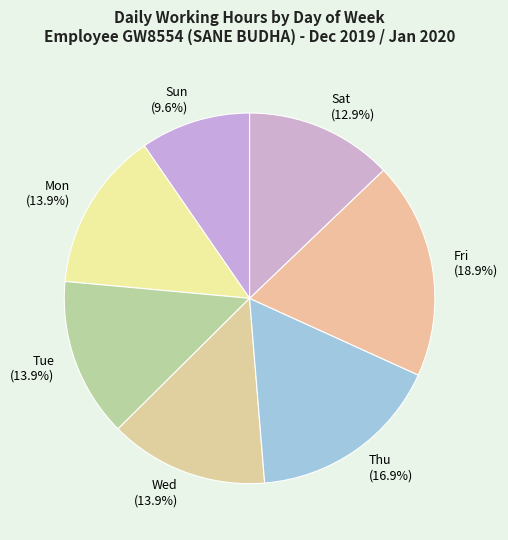

Is there a majority slice in this chart?

No